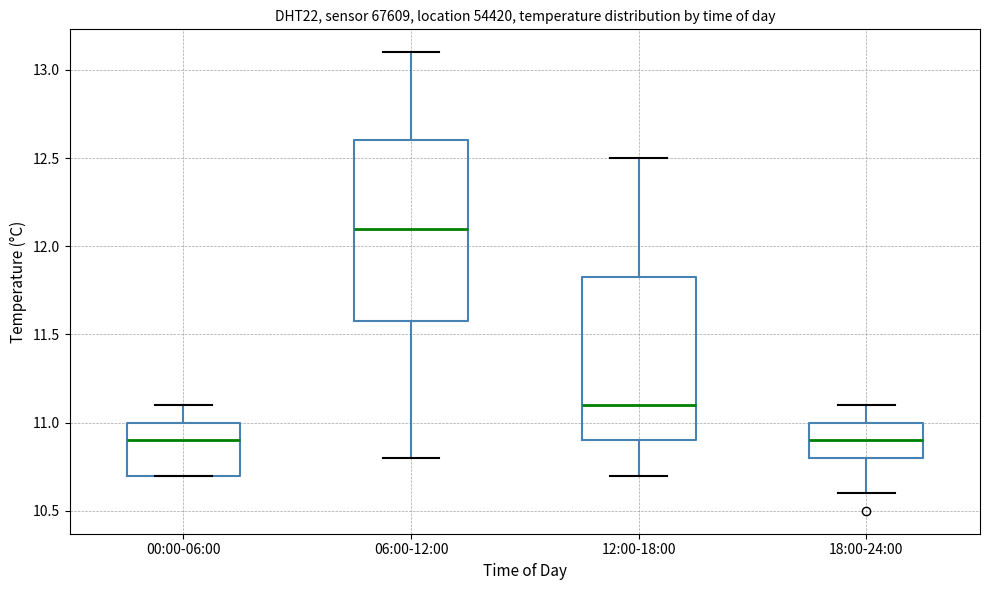

Where is the upper edge of the box for 06:00-12:00 on the y-axis? The values are not printed on the chart, so give them approximately, as read against the axis.

12.60